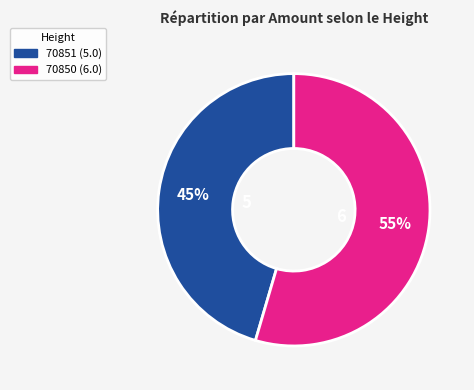

To the nearest percent, what is the average slice percentage?

50%